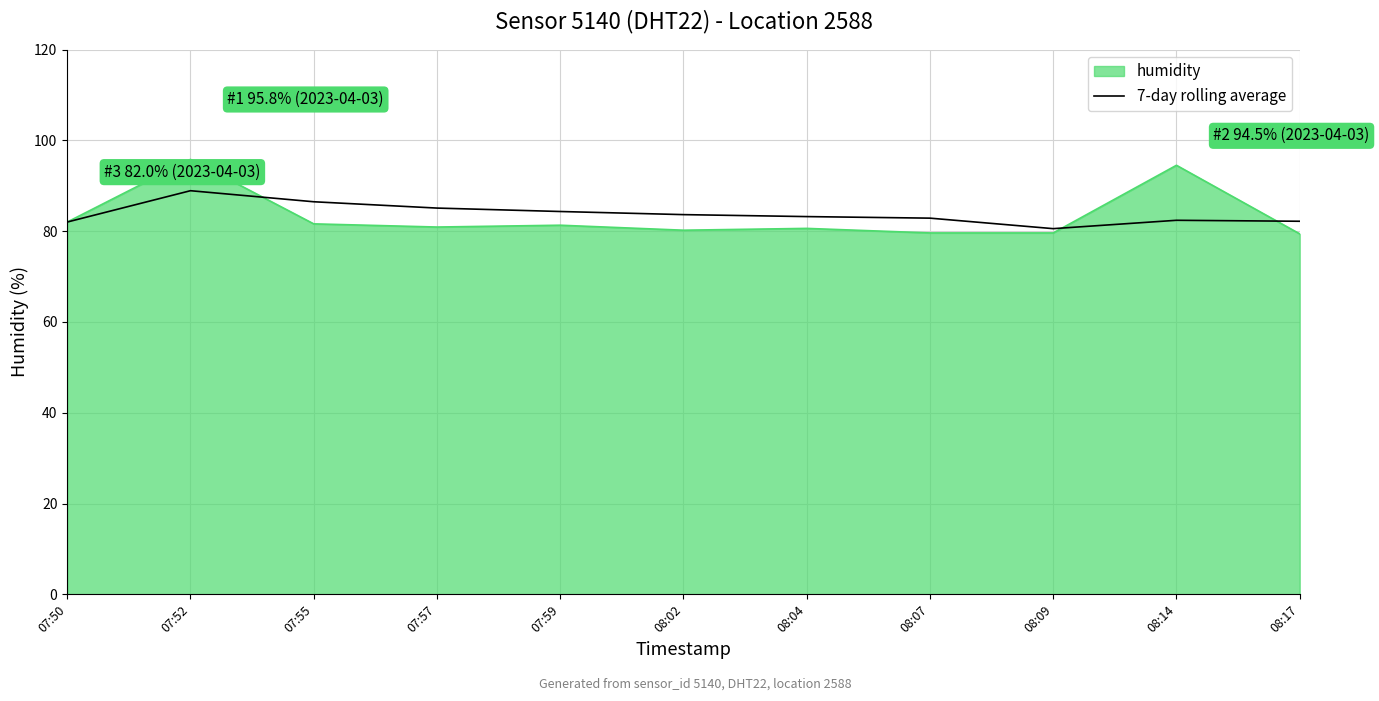

What is the difference between the highest and lowest values at 08:07?

3.3